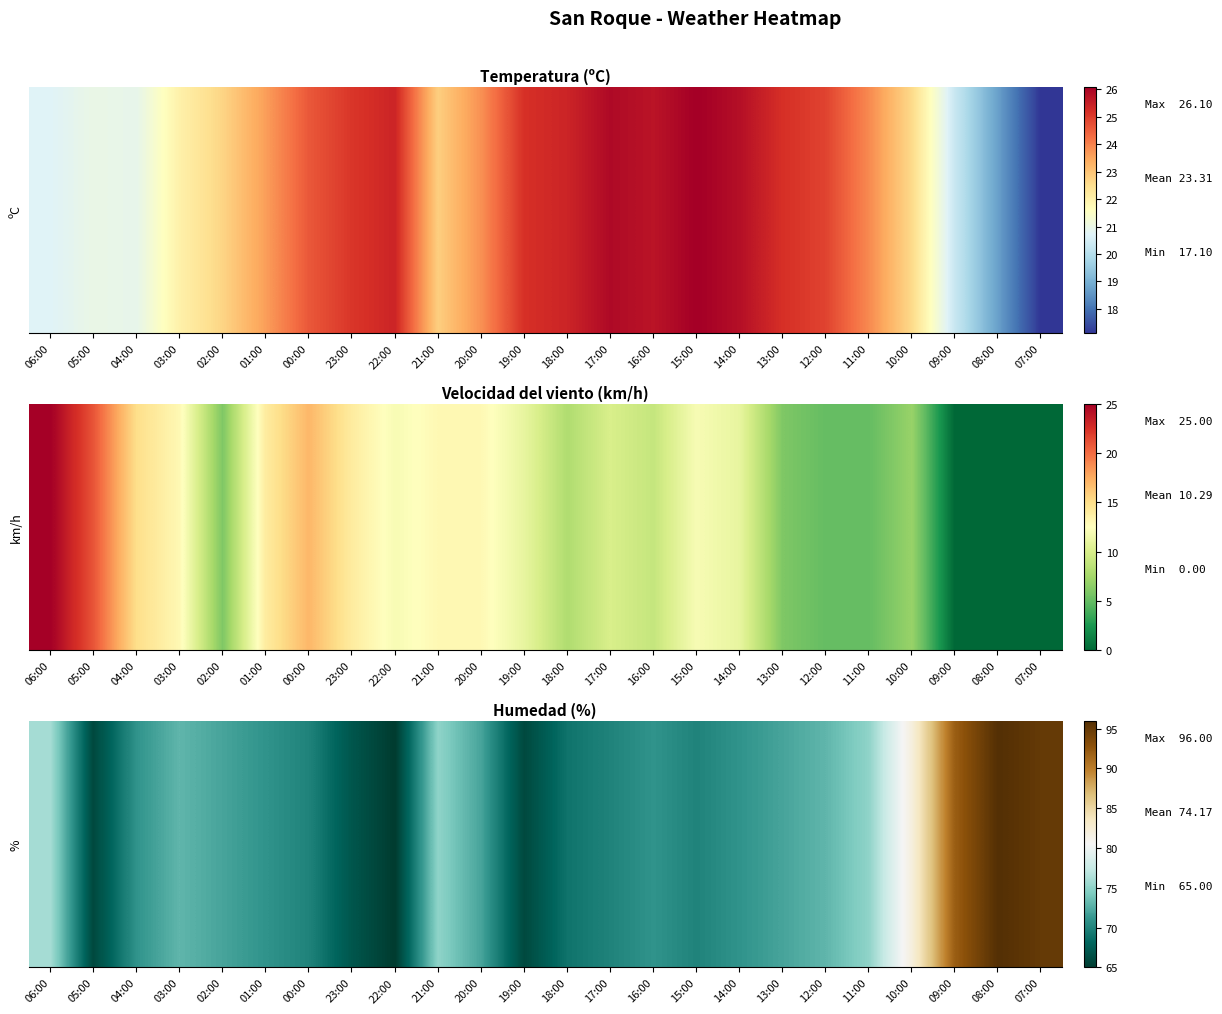

What is the difference between the values at 04:00 and 22:00?

6